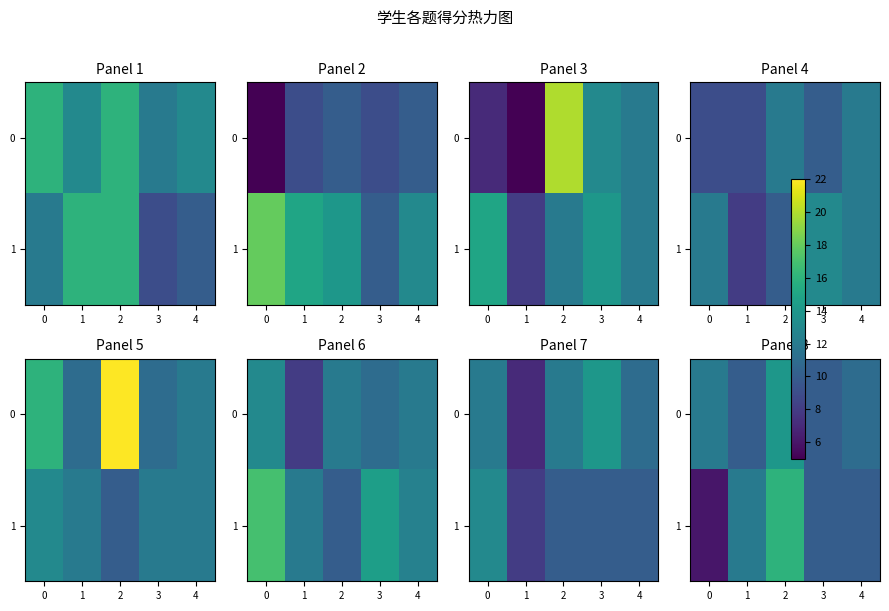

What is the sum of the 1 values at 4 and 0?

16